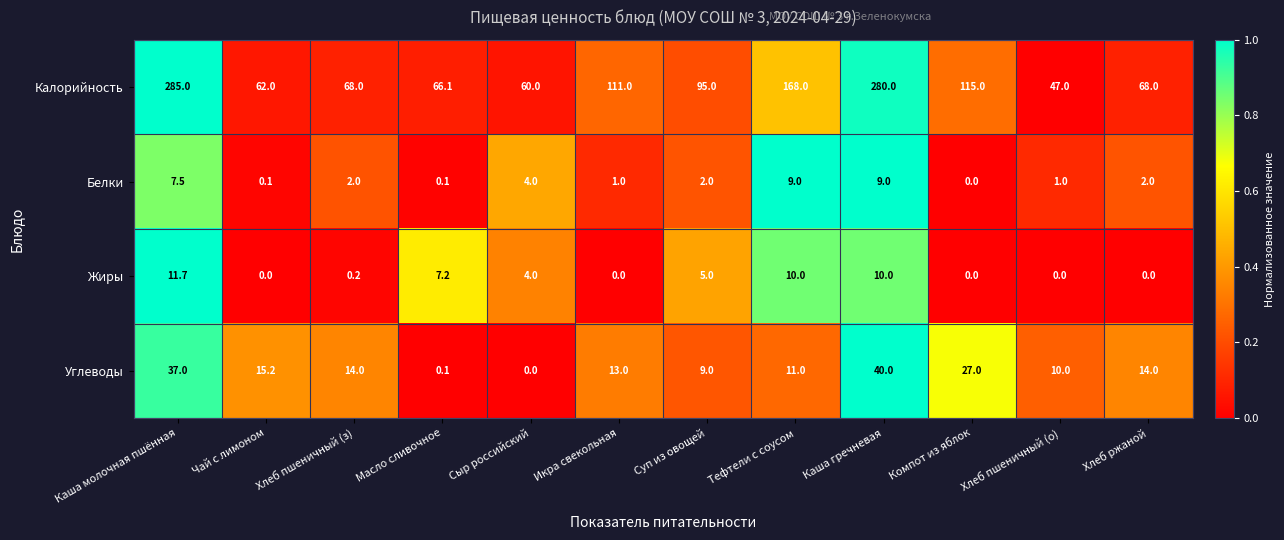

How many data points does each series have?

12